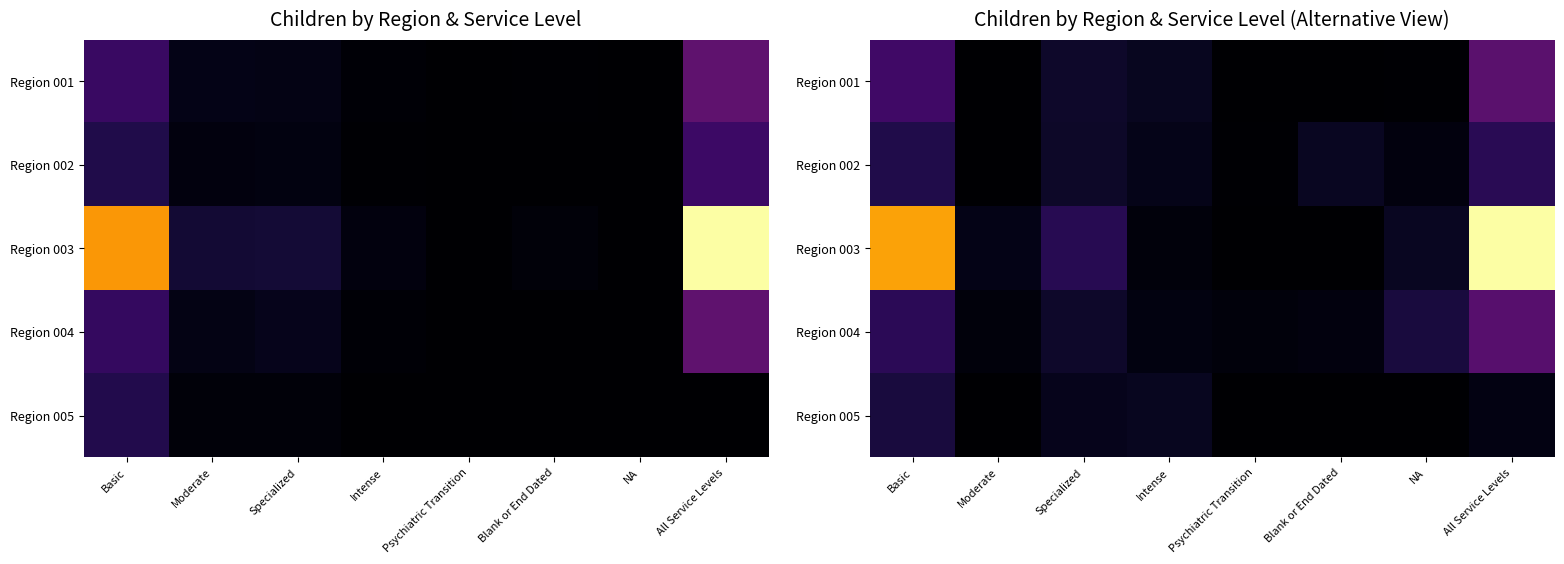

The value of Region 004 at Blank or End Dated is 63.8. True or false?

False